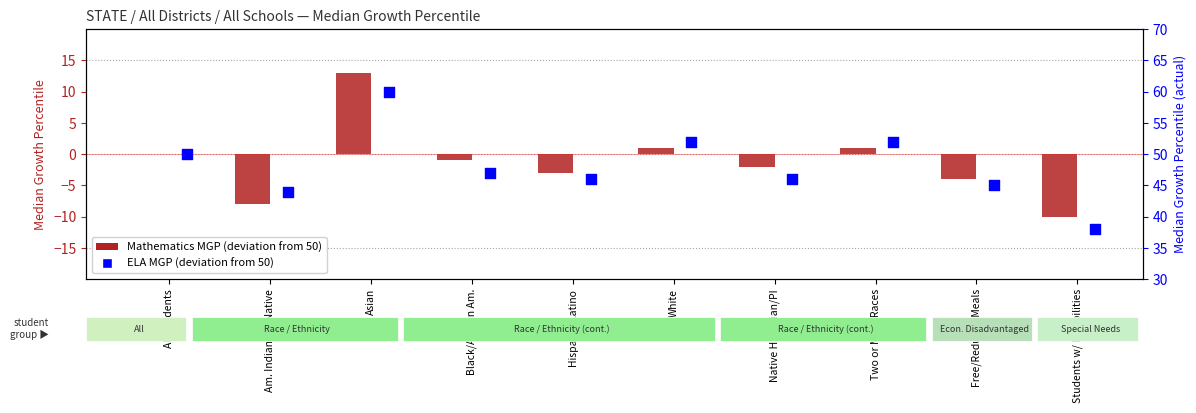

What is the total value across all series at Native Hawaiian/PI?

-6